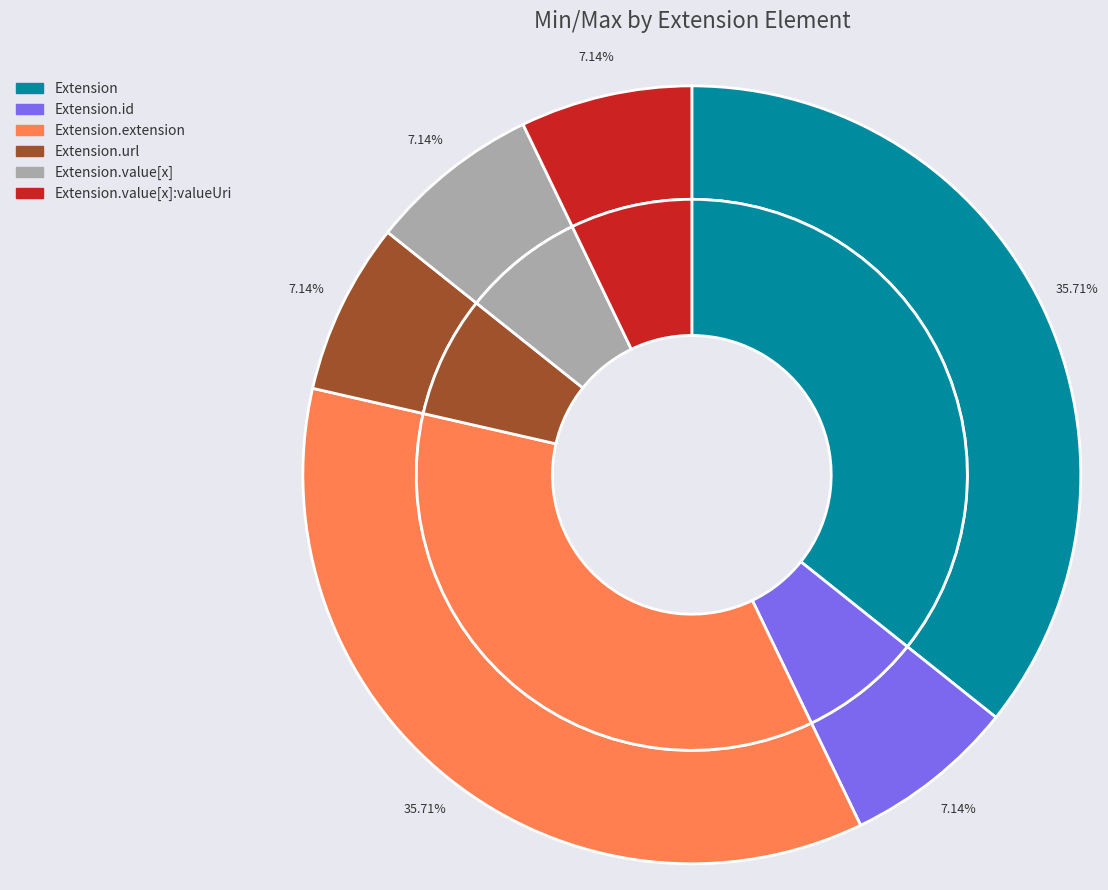

To the nearest percent, what is the average slice percentage?

17%